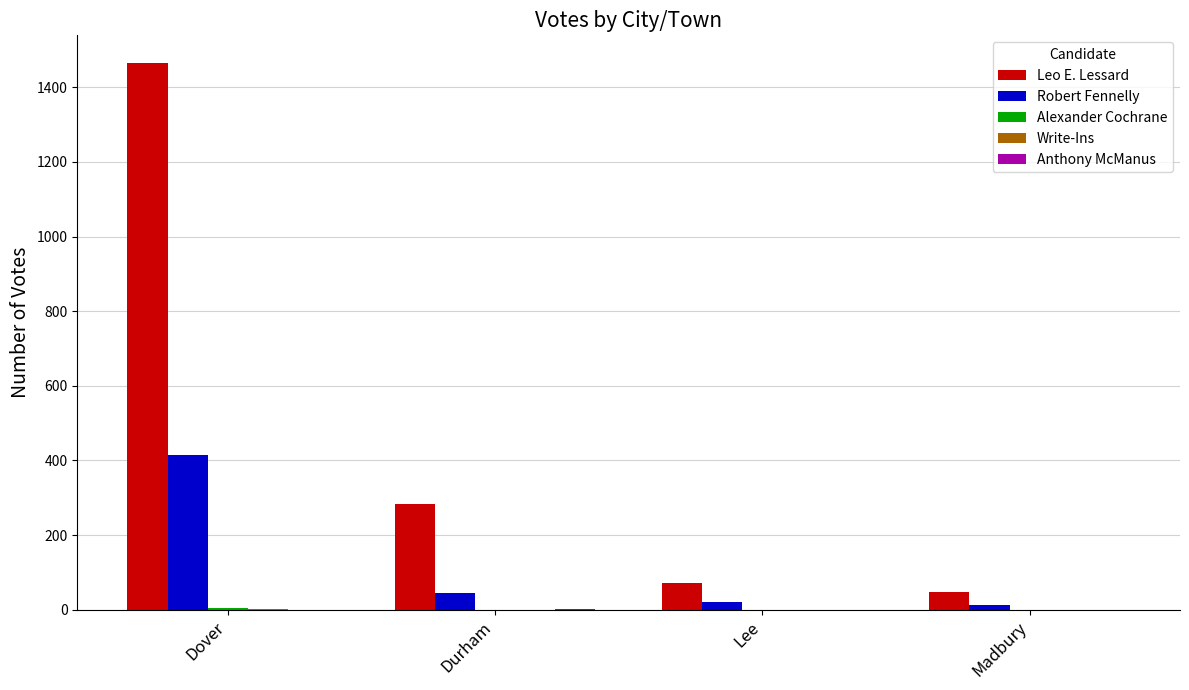

The Robert Fennelly series shows 44 at Durham. True or false?

True